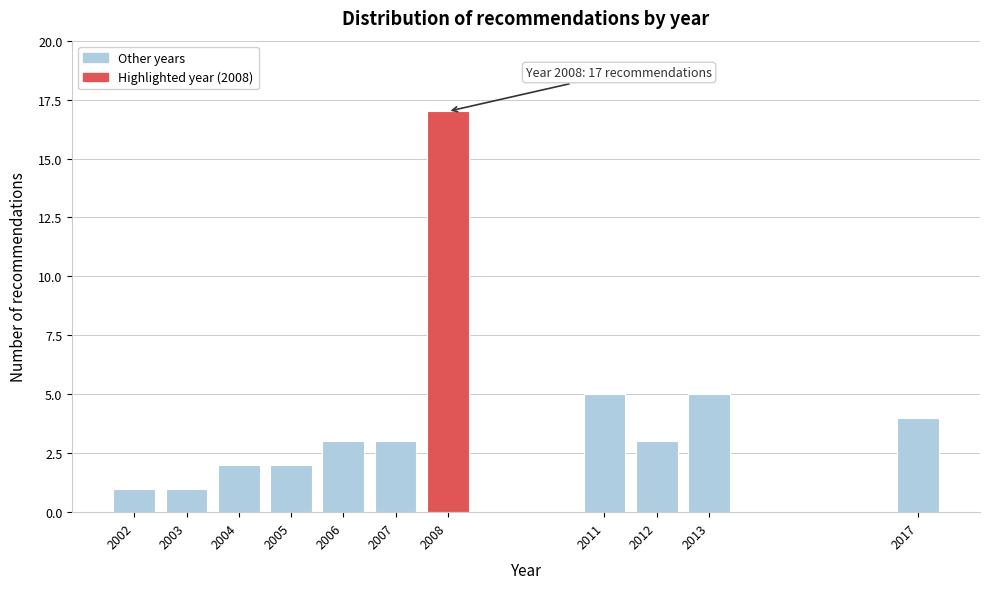

Reading left to right, list all the values displayed in this chart.

1	1	2	2	3	3	17	5	3	5	4